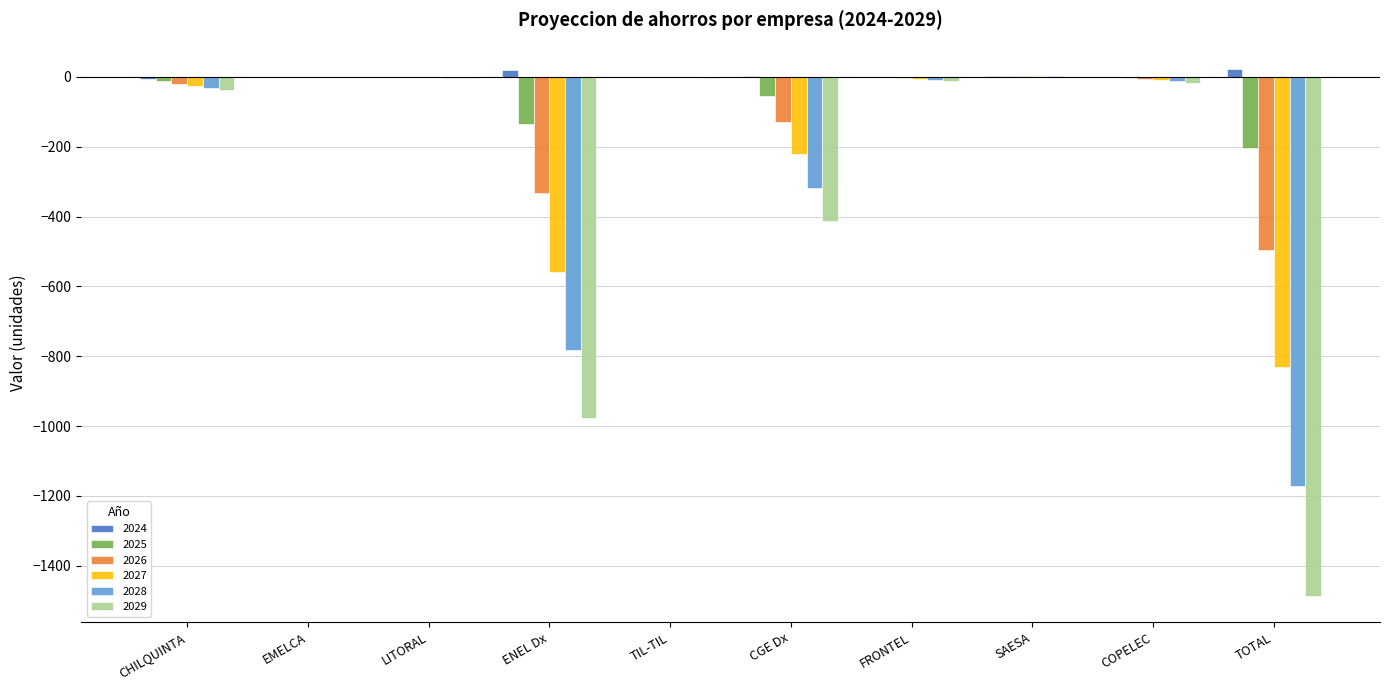

The 2026 series shows -130.5 at CGE Dx. True or false?

True